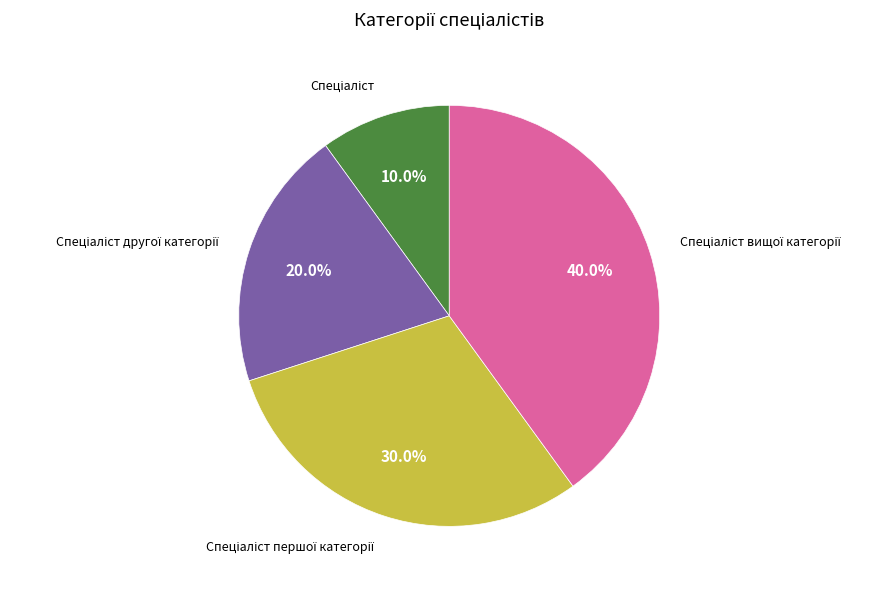

Is there a majority slice in this chart?

No